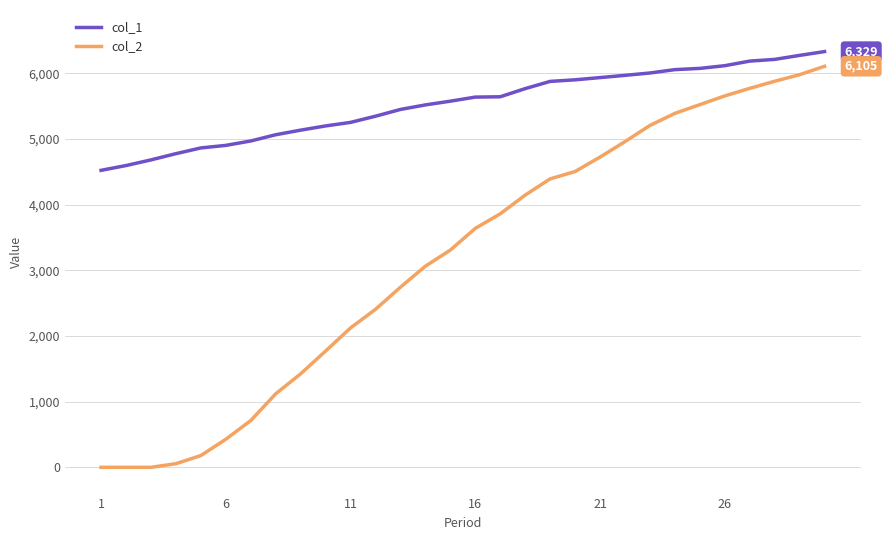

What is the difference between the second highest and second lowest values in the col_1 series?

1677